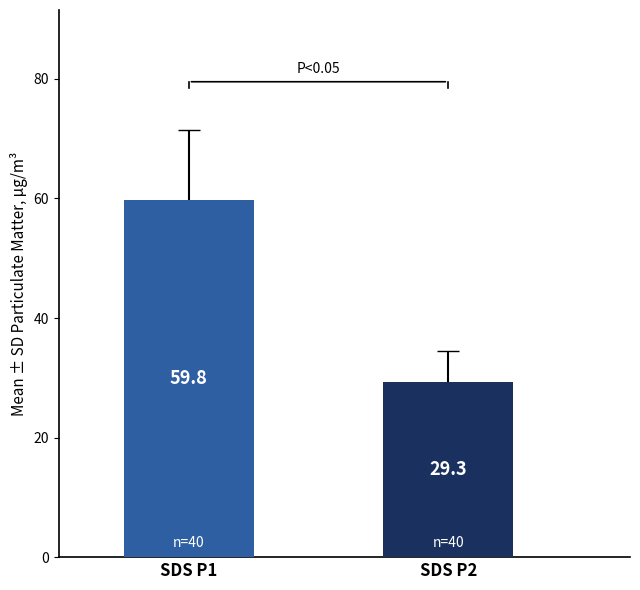

List the labels in order of value, smallest first.

SDS P2, SDS P1